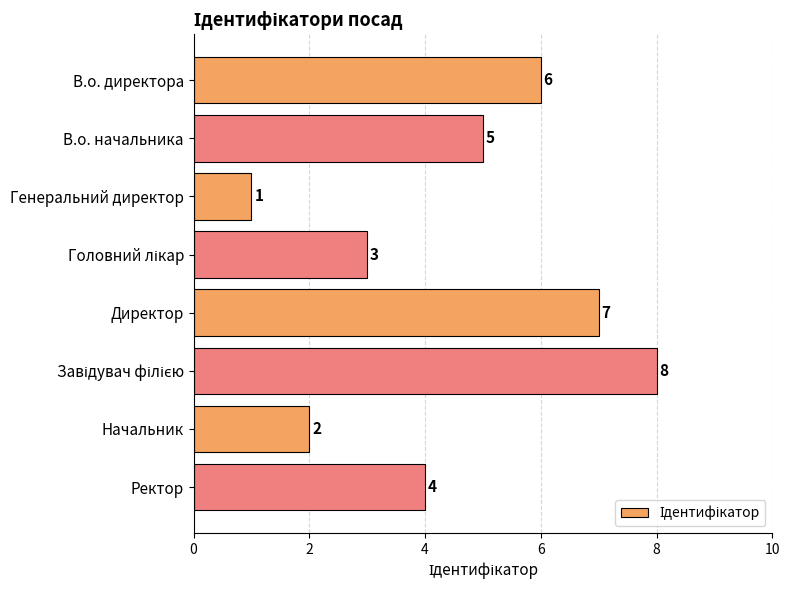

What is the minimum value shown in the chart?

1